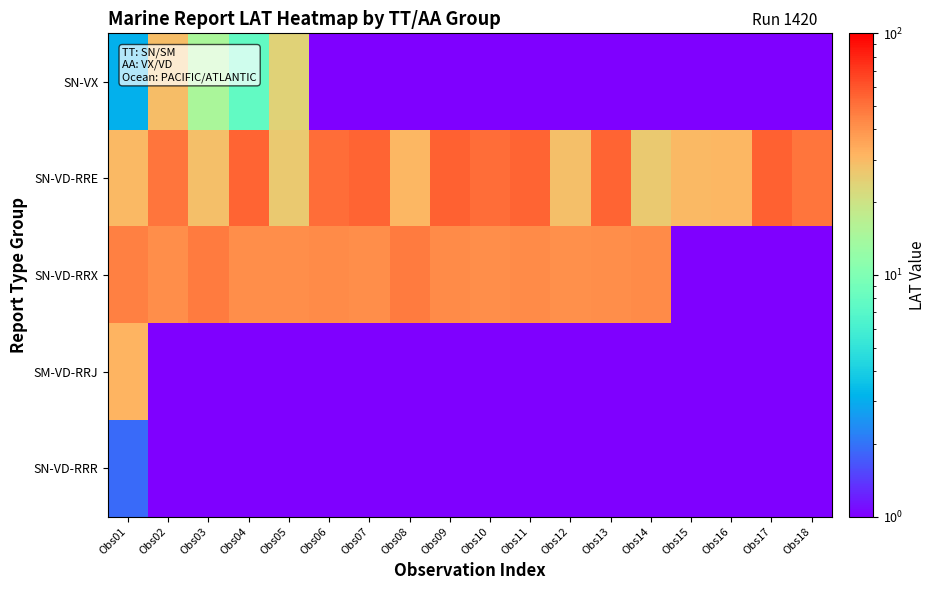

Reading left to right, what are all the values shown in this chart?

SN-VX: Obs01=3.1	Obs02=29.0	Obs03=14.7	Obs04=7.7	Obs05=23.8	Obs06=1.0	Obs07=1.0	Obs08=1.0	Obs09=1.0	Obs10=1.0	Obs11=1.0	Obs12=1.0	Obs13=1.0	Obs14=1.0	Obs15=1.0	Obs16=1.0	Obs17=1.0	Obs18=1.0
SN-VD-RRE: Obs01=30.1	Obs02=49.3	Obs03=28.4	Obs04=54.8	Obs05=26.0	Obs06=52.3	Obs07=54.6	Obs08=30.6	Obs09=55.5	Obs10=52.3	Obs11=54.6	Obs12=28.4	Obs13=54.8	Obs14=26.0	Obs15=30.1	Obs16=30.6	Obs17=55.5	Obs18=49.3
SN-VD-RRX: Obs01=45.8	Obs02=41.8	Obs03=47.3	Obs04=41.7	Obs05=42.1	Obs06=42.9	Obs07=42.0	Obs08=47.0	Obs09=42.4	Obs10=41.6	Obs11=42.5	Obs12=41.4	Obs13=41.6	Obs14=42.4	Obs15=1.0	Obs16=1.0	Obs17=1.0	Obs18=1.0
SM-VD-RRJ: Obs01=31.6	Obs02=1.0	Obs03=1.0	Obs04=1.0	Obs05=1.0	Obs06=1.0	Obs07=1.0	Obs08=1.0	Obs09=1.0	Obs10=1.0	Obs11=1.0	Obs12=1.0	Obs13=1.0	Obs14=1.0	Obs15=1.0	Obs16=1.0	Obs17=1.0	Obs18=1.0
SN-VD-RRR: Obs01=1.9	Obs02=1.0	Obs03=1.0	Obs04=1.0	Obs05=1.0	Obs06=1.0	Obs07=1.0	Obs08=1.0	Obs09=1.0	Obs10=1.0	Obs11=1.0	Obs12=1.0	Obs13=1.0	Obs14=1.0	Obs15=1.0	Obs16=1.0	Obs17=1.0	Obs18=1.0